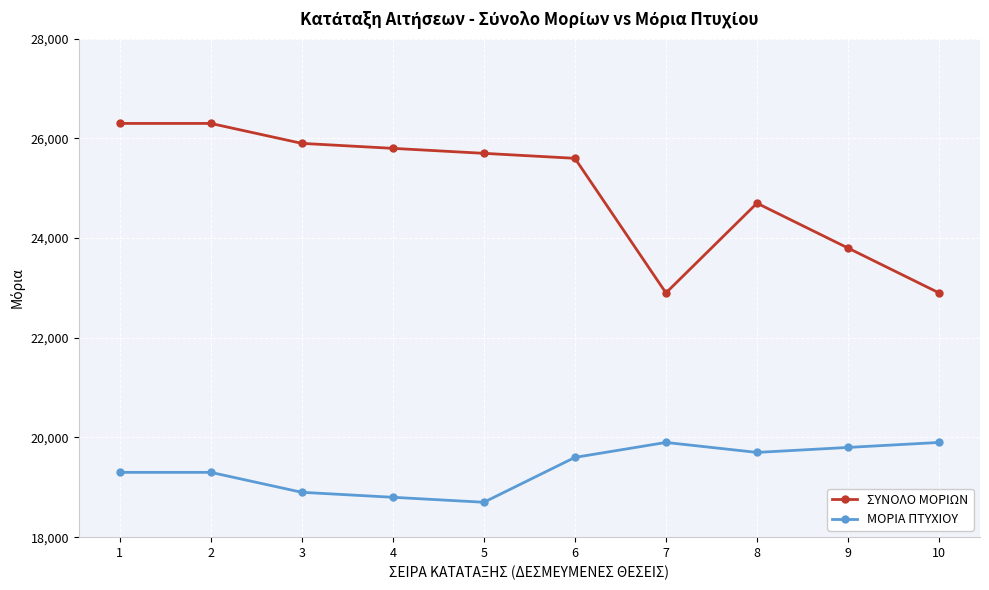

The value of ΜΟΡΙΑ ΠΤΥΧΙΟΥ at 6 is 19600. True or false?

True